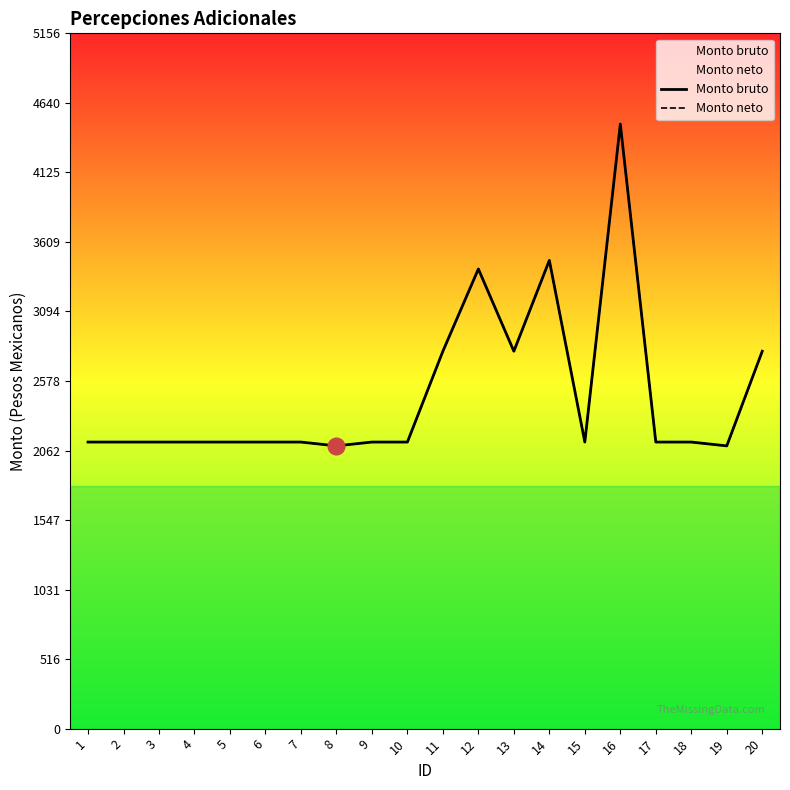

Where is Monto bruto nearest to the value 3290?

12